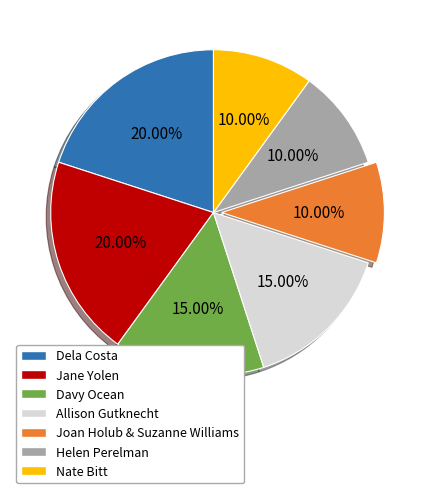

Is it true that Davy Ocean is 26% of the pie?

False